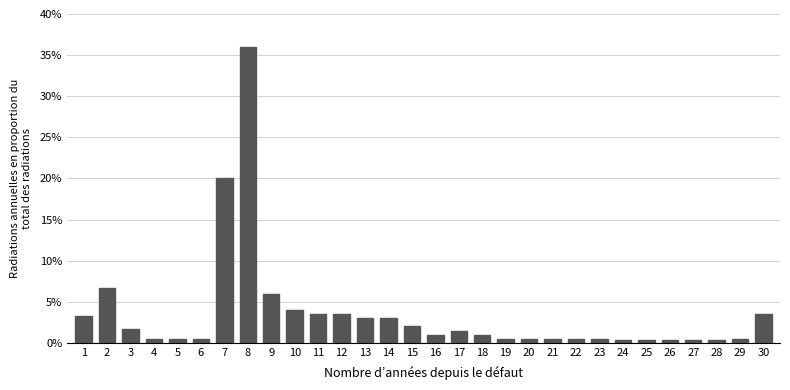

Reading left to right, extract all data points from this chart.

1=3.3	2=6.7	3=1.7	4=0.5	5=0.5	6=0.5	7=20.0	8=36.0	9=6.0	10=4.0	11=3.5	12=3.5	13=3.0	14=3.0	15=2.0	16=1.0	17=1.5	18=1.0	19=0.5	20=0.5	21=0.5	22=0.5	23=0.5	24=0.3	25=0.3	26=0.3	27=0.3	28=0.3	29=0.5	30=3.5